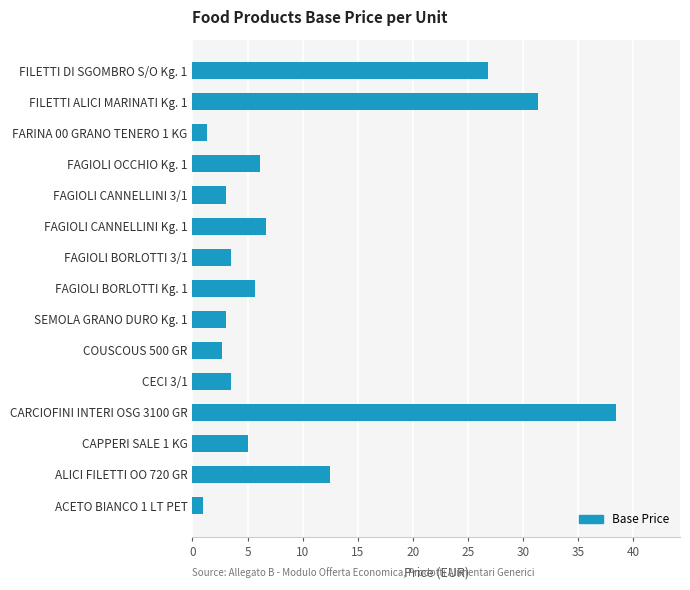

What is the sum of all values?

150.7